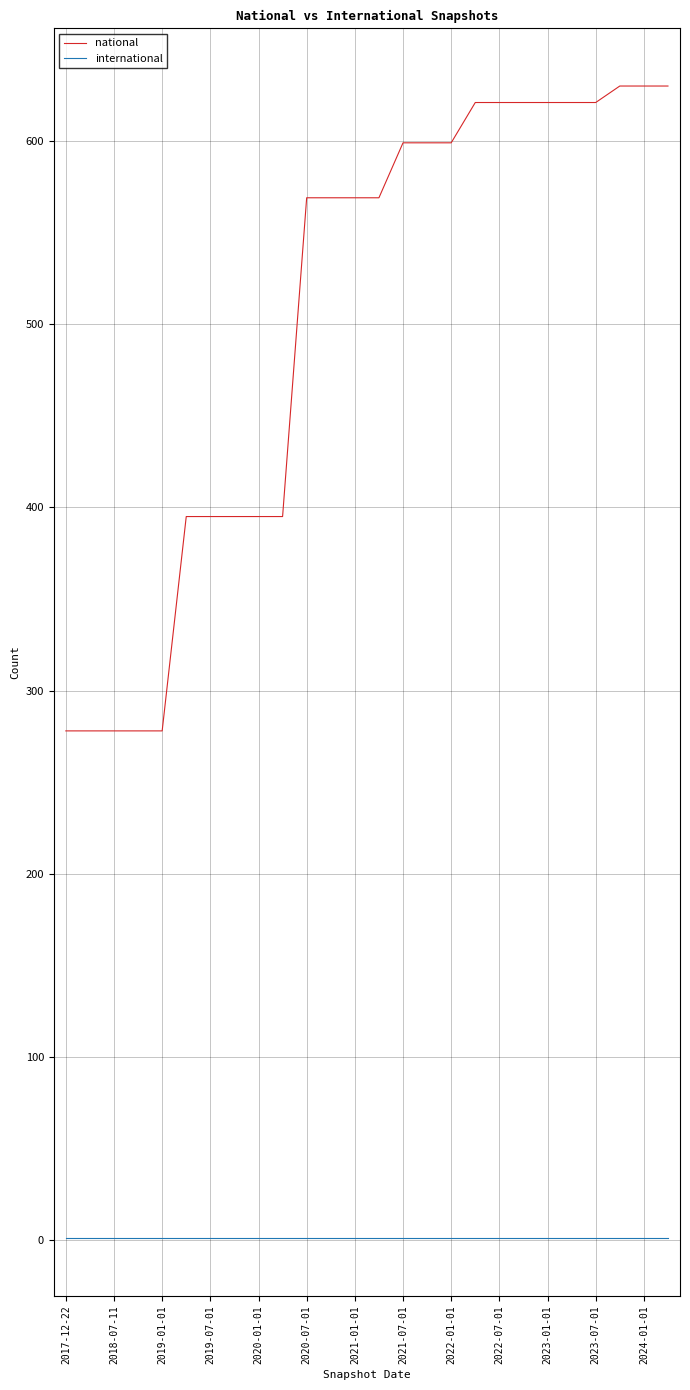

What is the difference between the maximum and minimum values in the national series?

352